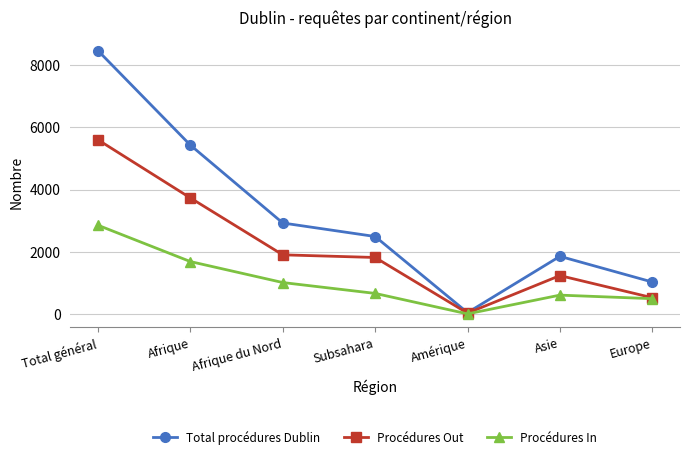

How many data points in Procédures In are less than 672?

3